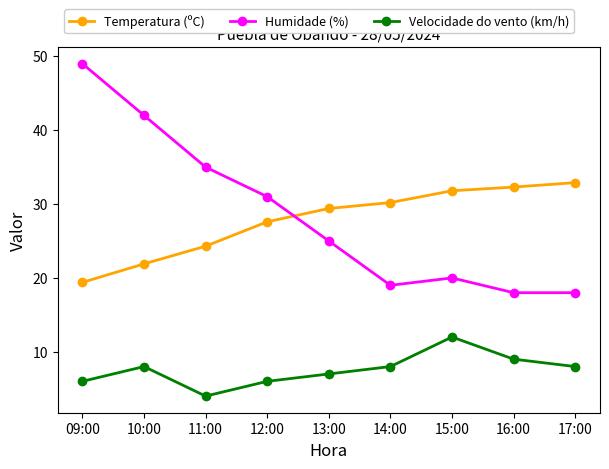

Reading left to right, list all the values displayed in this chart.

Temperatura (ºC): 09:00=19.4	10:00=21.9	11:00=24.3	12:00=27.6	13:00=29.4	14:00=30.2	15:00=31.8	16:00=32.3	17:00=32.9
Humidade (%): 09:00=49.0	10:00=42.0	11:00=35.0	12:00=31.0	13:00=25.0	14:00=19.0	15:00=20.0	16:00=18.0	17:00=18.0
Velocidade do vento (km/h): 09:00=6.0	10:00=8.0	11:00=4.0	12:00=6.0	13:00=7.0	14:00=8.0	15:00=12.0	16:00=9.0	17:00=8.0